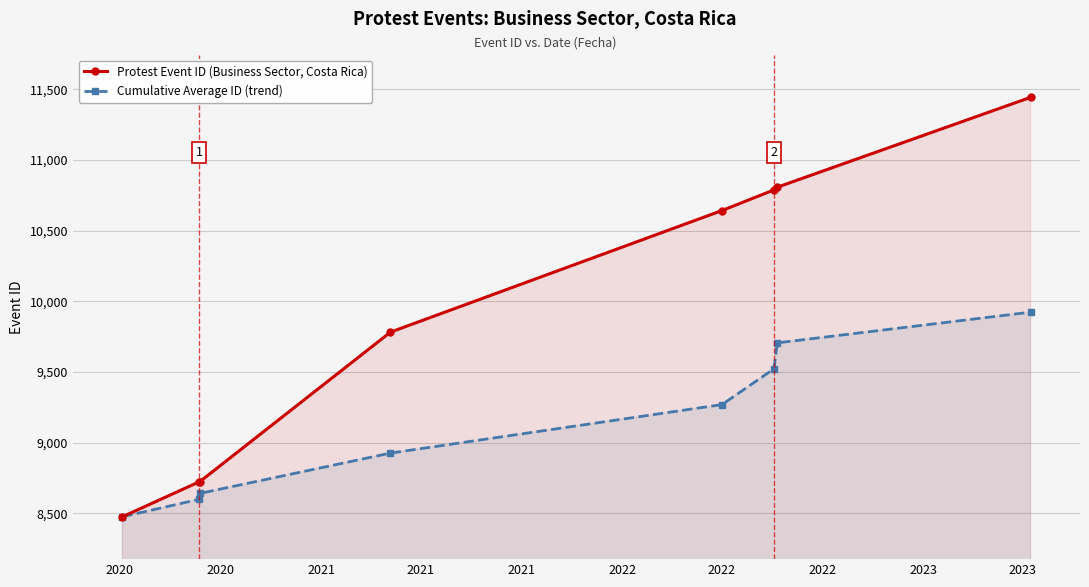

List the series in order of their overall mean, lowest first.

Cumulative Average ID (trend), Protest Event ID (Business Sector, Costa Rica)